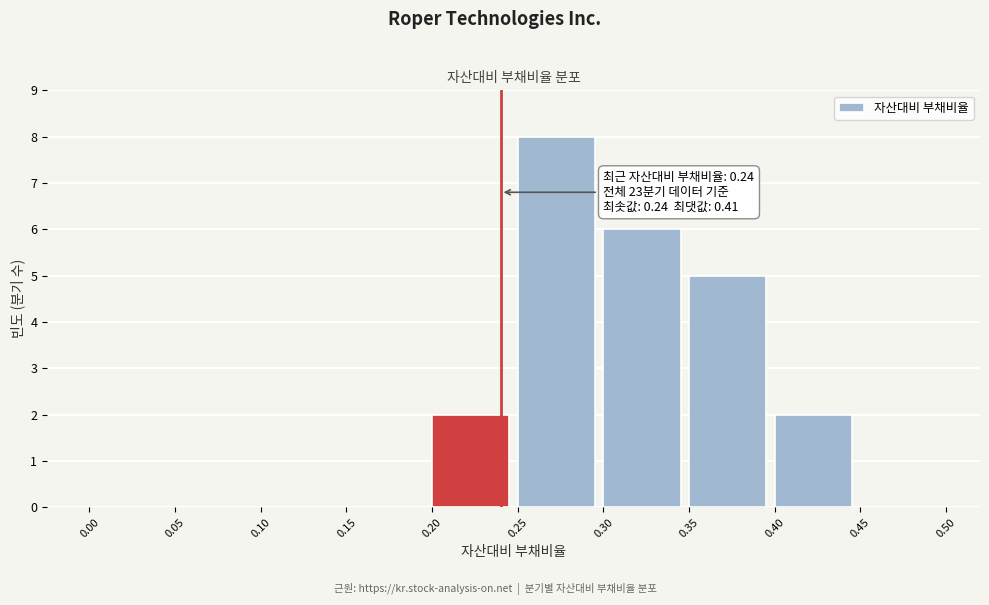

Which range on the x-axis has the tallest bar?

0.25 to 0.30